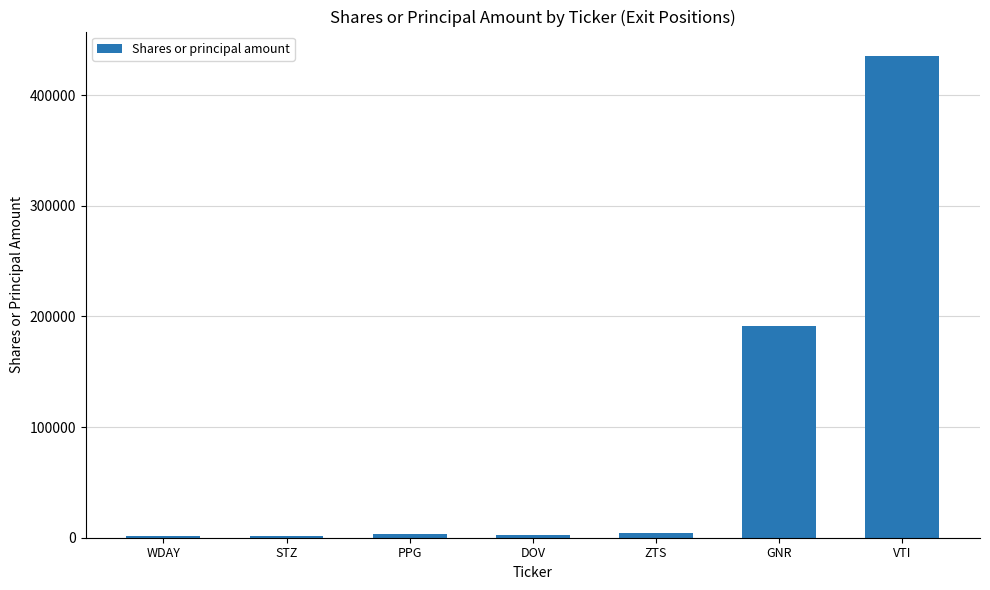

Between GNR and WDAY, which is larger?

GNR